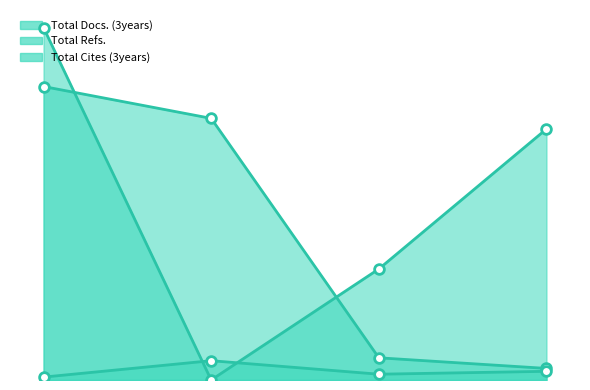

Is it true that Total Cites (3years) equals 20 at 2?

True